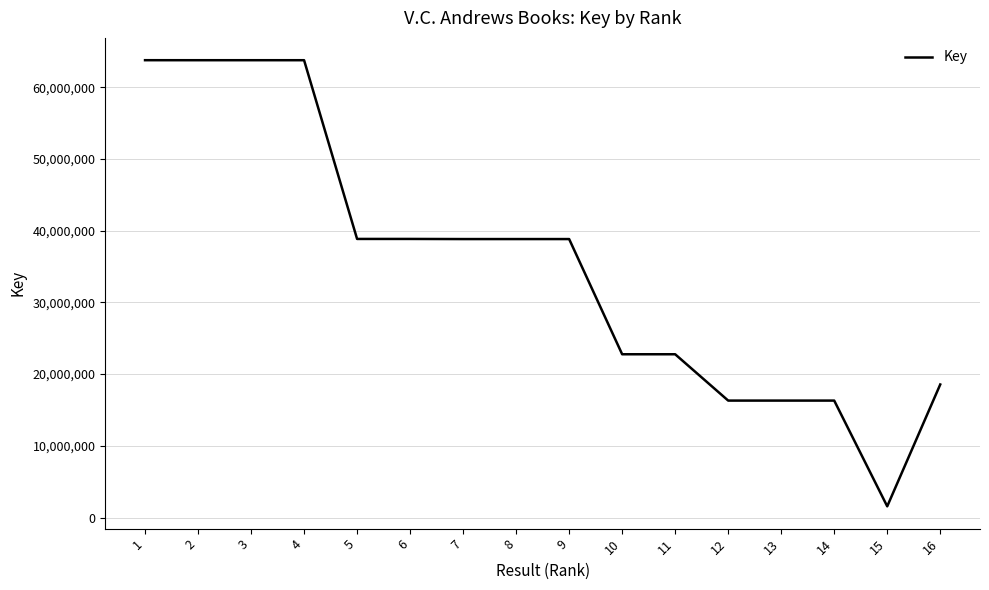

Which label corresponds to the smallest value in the chart?

15